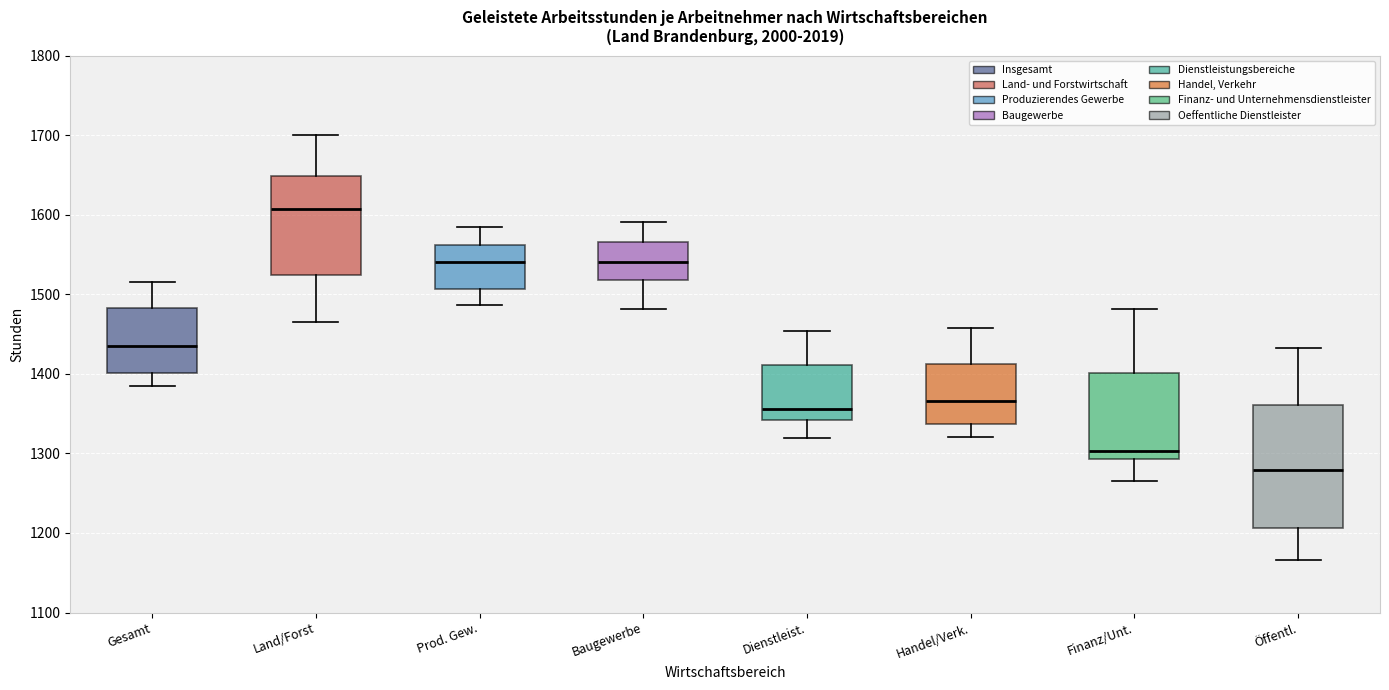

Reading left to right, transcribe this box plot: for each box, give where its median line is, the range the box spans, and where its two whiskers end, as read against the y-axis. The values are not printed on the chart, so give them approximately, as read against the axis.

Gesamt: median 1440, box 1400 to 1480, whiskers 1390 to 1520
Land/Forst: median 1610, box 1520 to 1650, whiskers 1470 to 1700
Prod. Gew.: median 1540, box 1510 to 1560, whiskers 1490 to 1590
Baugewerbe: median 1540, box 1520 to 1570, whiskers 1480 to 1590
Dienstleist.: median 1360, box 1340 to 1410, whiskers 1320 to 1450
Handel/Verk.: median 1370, box 1340 to 1410, whiskers 1320 to 1460
Finanz/Unt.: median 1300, box 1290 to 1400, whiskers 1270 to 1480
Öffentl.: median 1280, box 1210 to 1360, whiskers 1170 to 1430